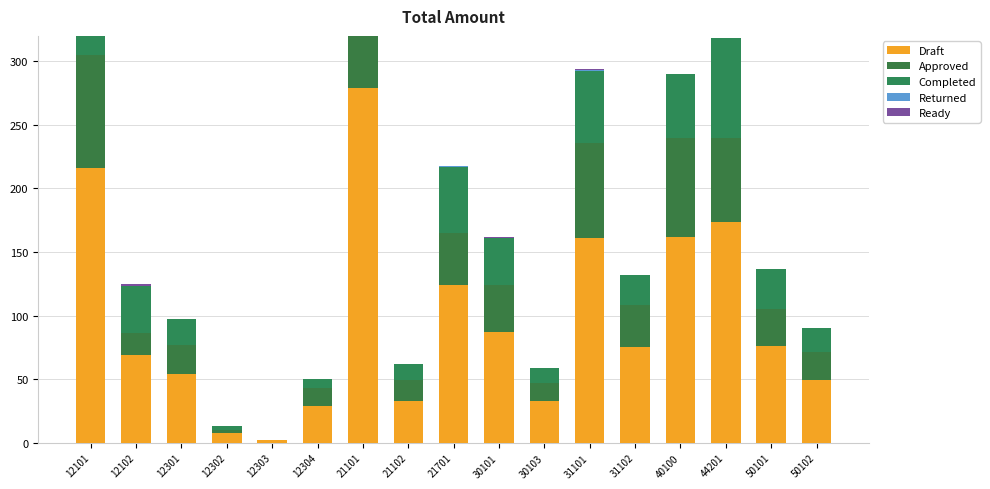

At which category is the sum across all series the highest?

21101